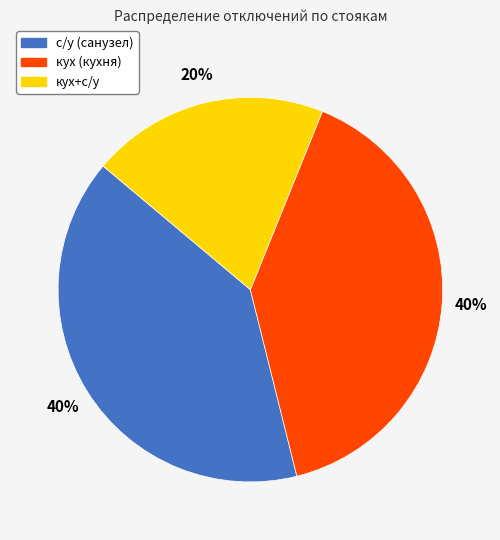

Is there any slice that represents more than half of the pie?

No